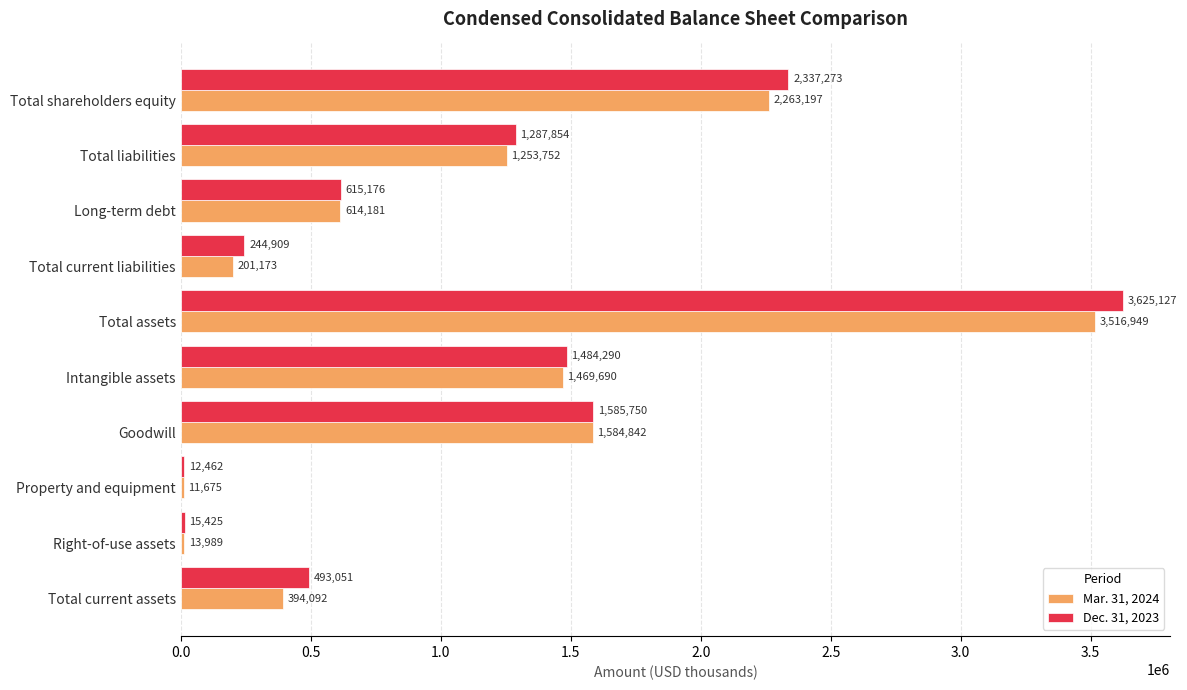

Which series has the widest spread of values?

Dec. 31, 2023